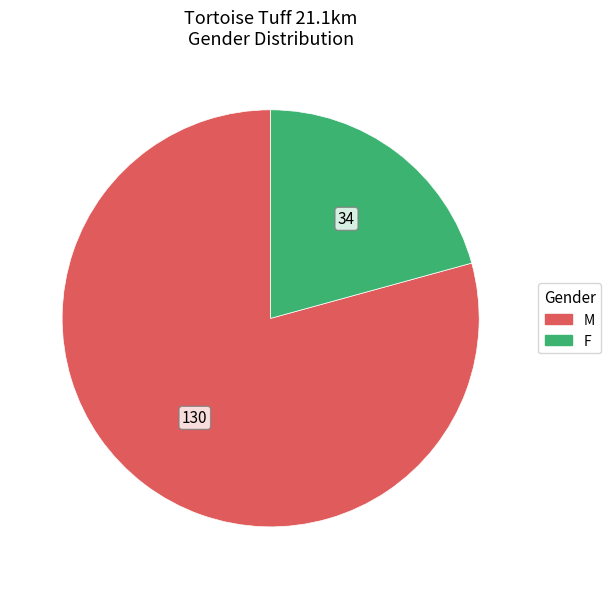

Do M and F together represent more than half of the pie?

Yes